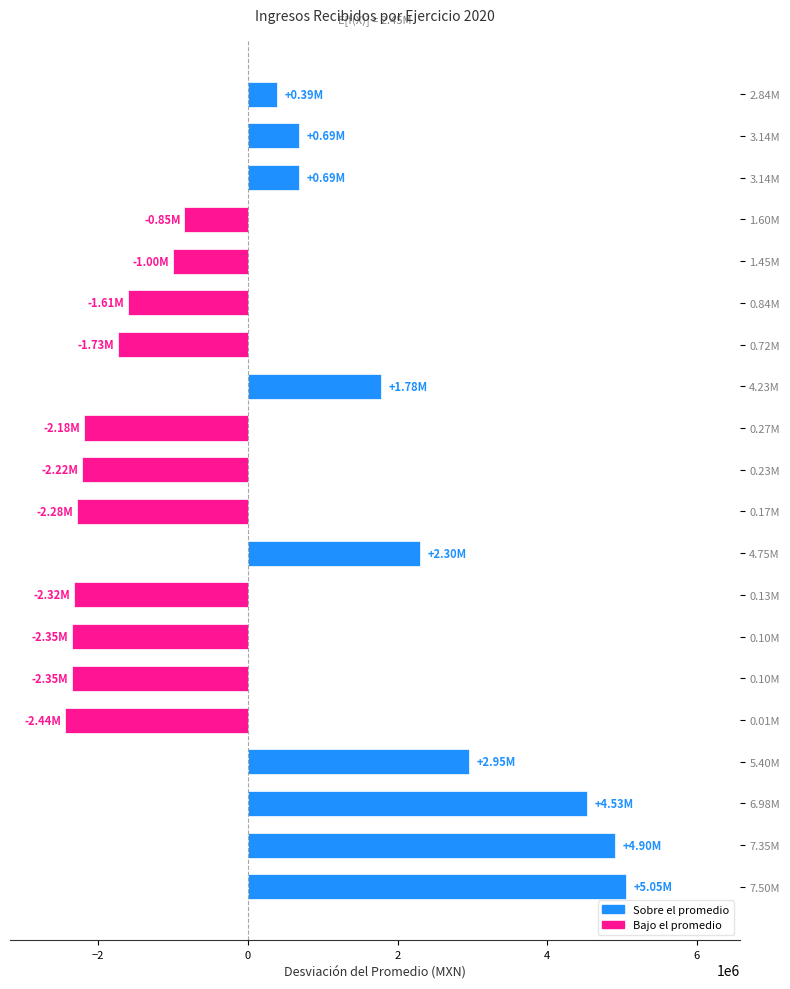

Are the bars horizontal?

Yes